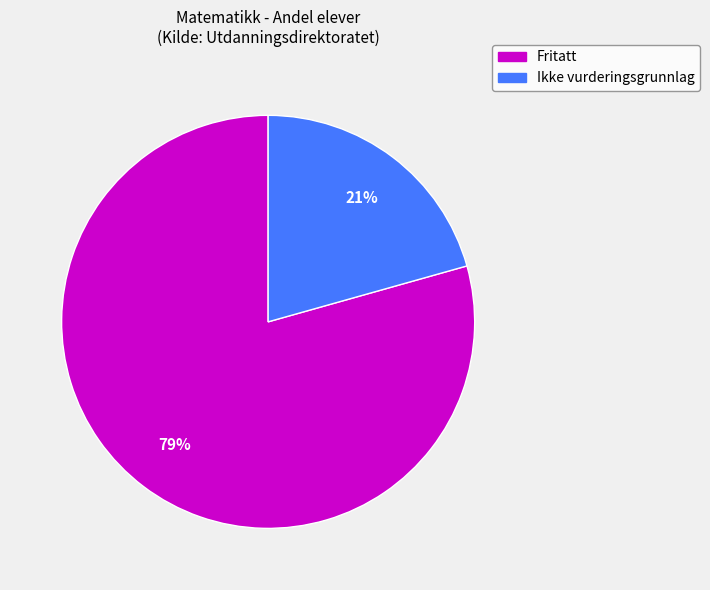

What percentage is the Fritatt slice, to the nearest percent?

79%